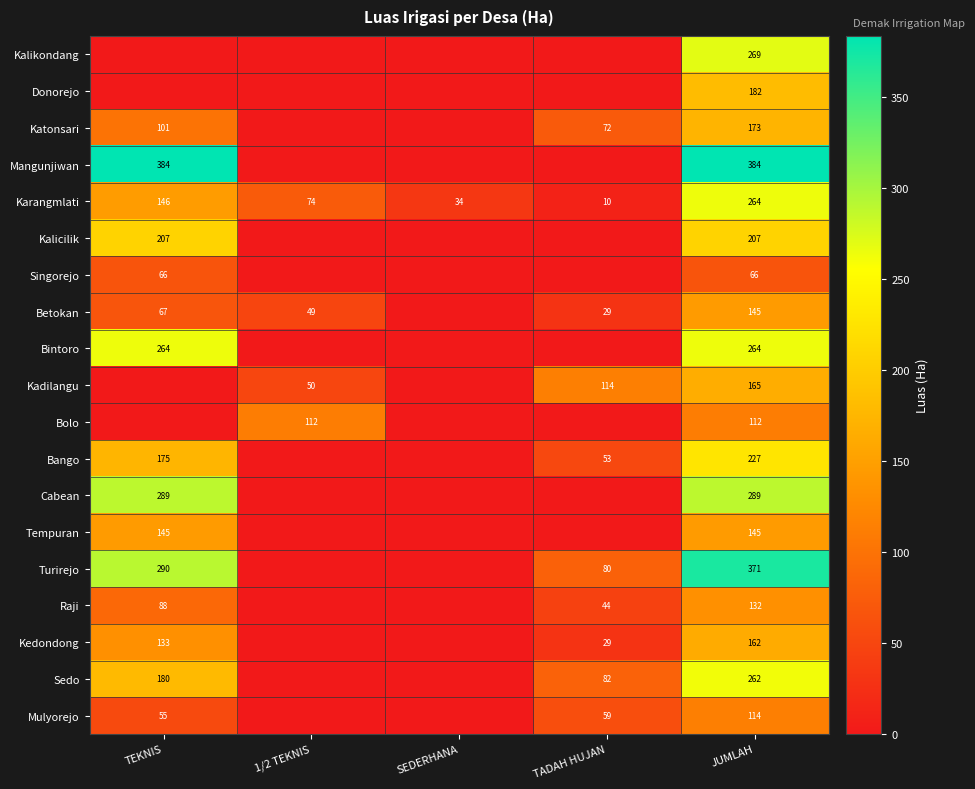

How many distinct data groups are displayed?

19